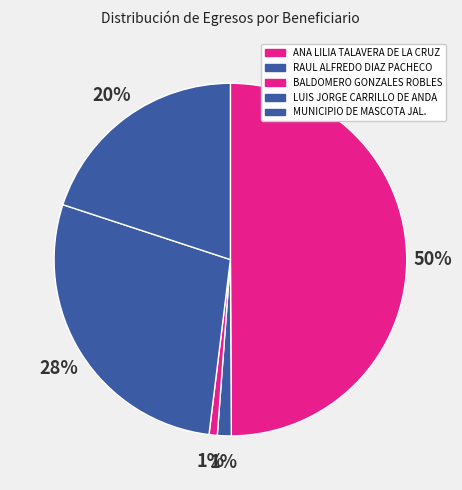

Is it true that BALDOMERO GONZALES ROBLES is 1% of the pie?

True